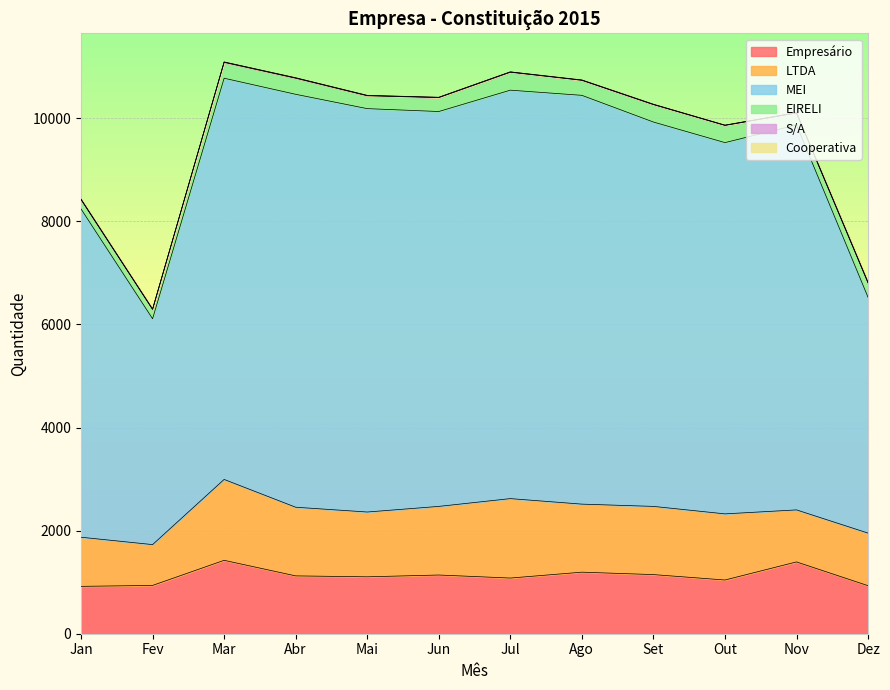

At which label does S/A first exceed 5?

Mar